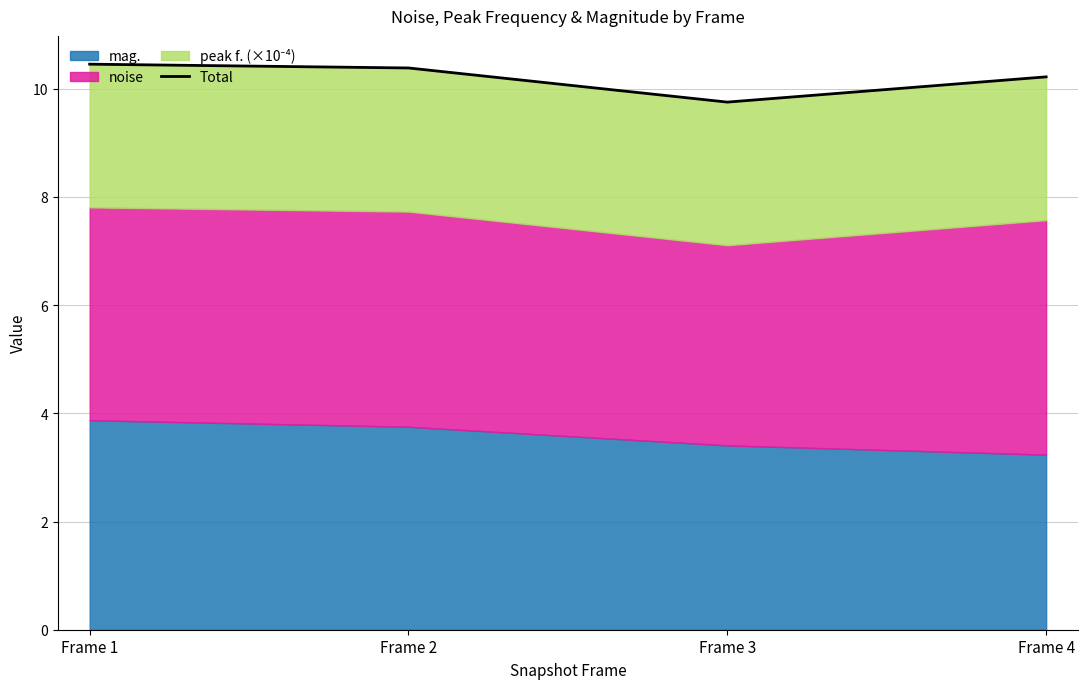

Does the chart have visible grid lines?

Yes